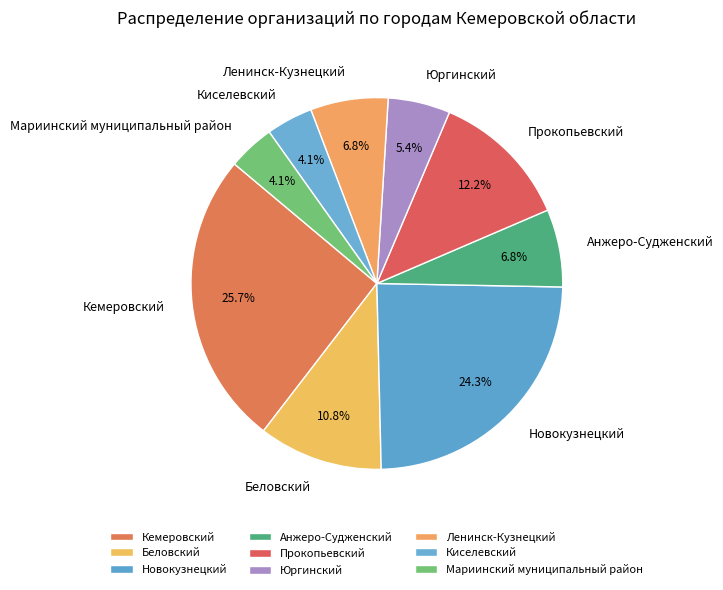

How many slices are in this pie chart?

9